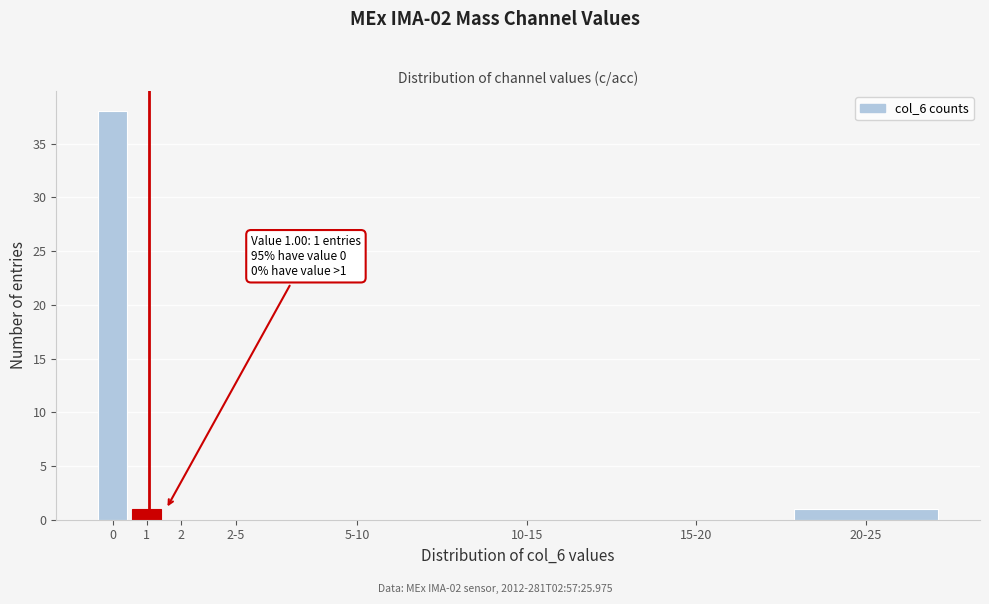

Reading right to left, what are all the values shown in this chart?

20-25=1	15-20=0	10-15=0	5-10=0	2-5=0	2=0	1=1	0=38